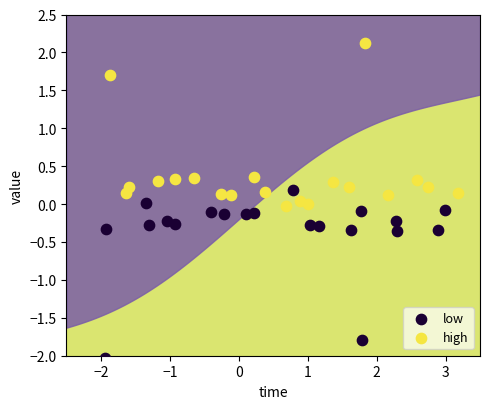

Which series contains the lowest Y value?

low